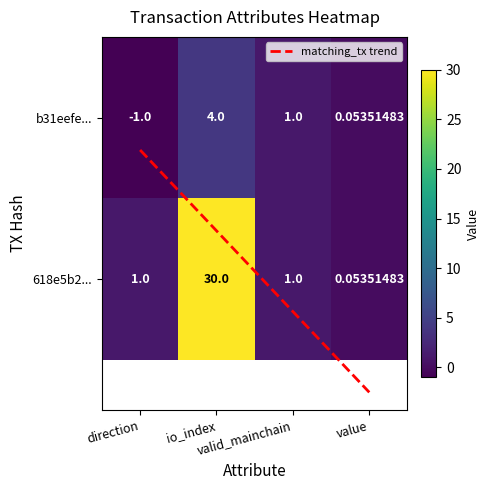

What is the maximum value for b31eefe239c935b61d036a27399bf1b45ff958c?

4.0